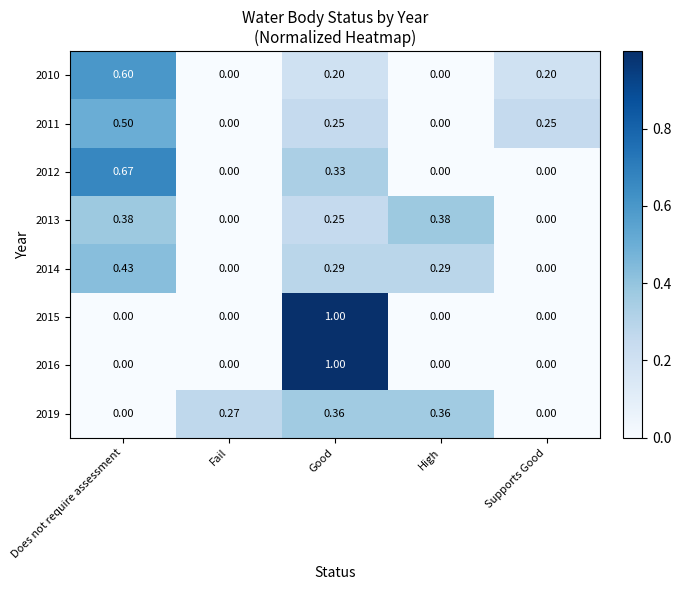

At which category is the sum across all series the highest?

Good